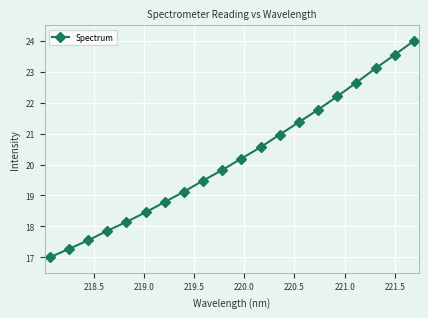

What is the value of the 15th point from the left?

21.8